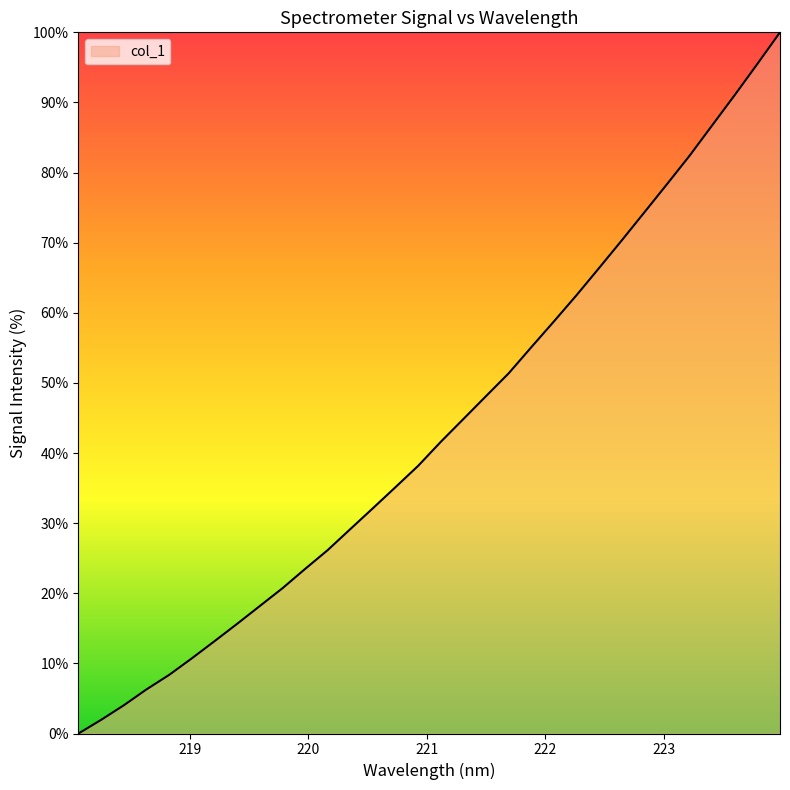

What is the maximum value shown in the chart?

100.0